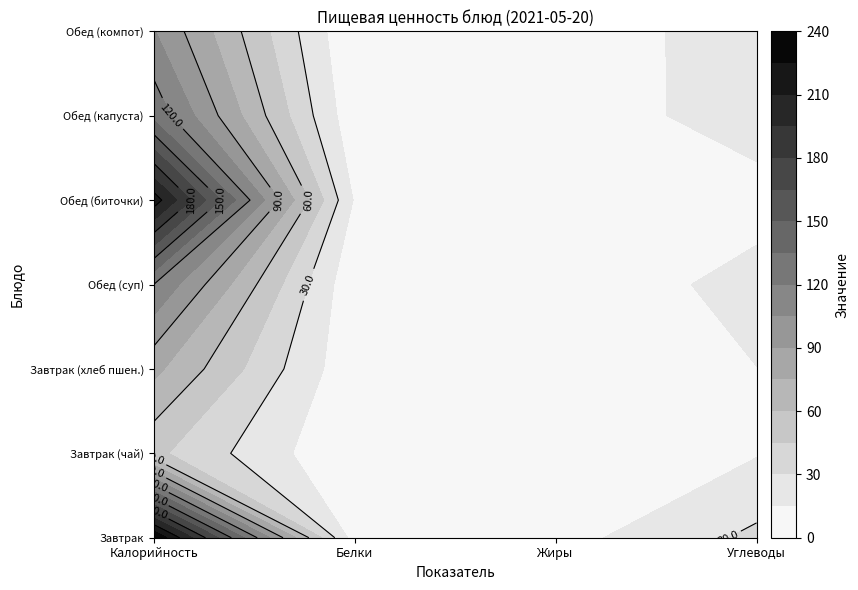

How many data points does each series have?

4